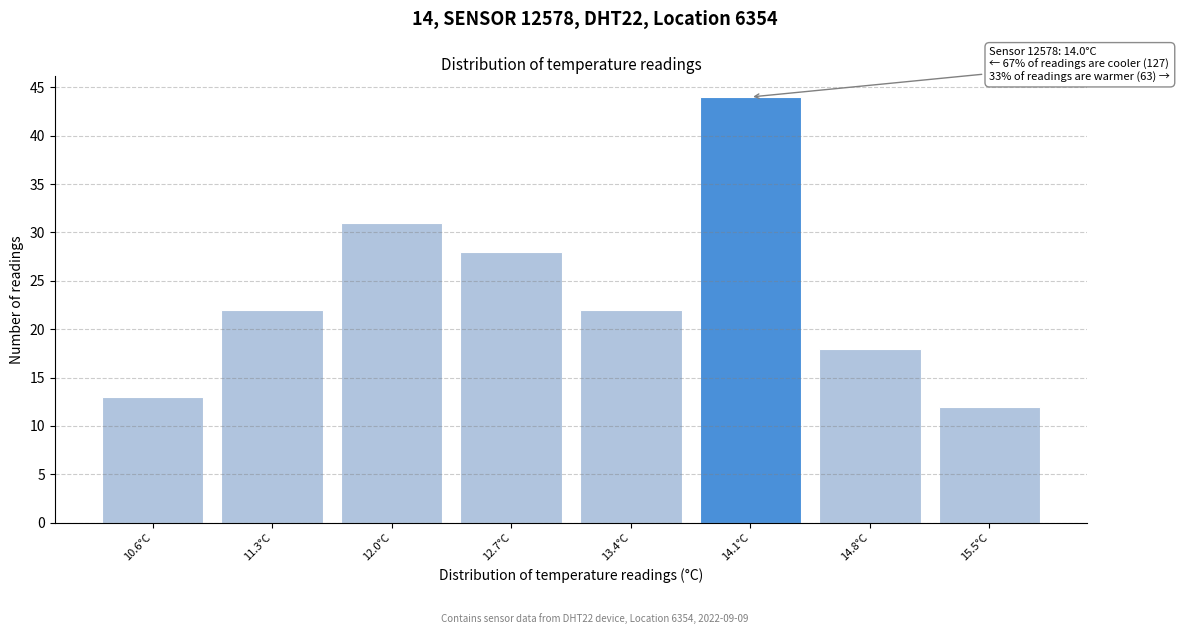

Reading left to right, extract all data points from this chart.

10.6°C=13	11.3°C=22	12.0°C=31	12.7°C=28	13.4°C=22	14.1°C=44	14.8°C=18	15.5°C=12